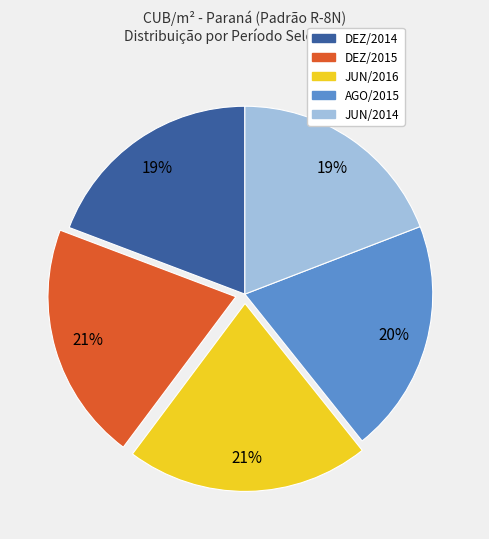

What percentage is the DEZ/2014 slice, to the nearest percent?

19%